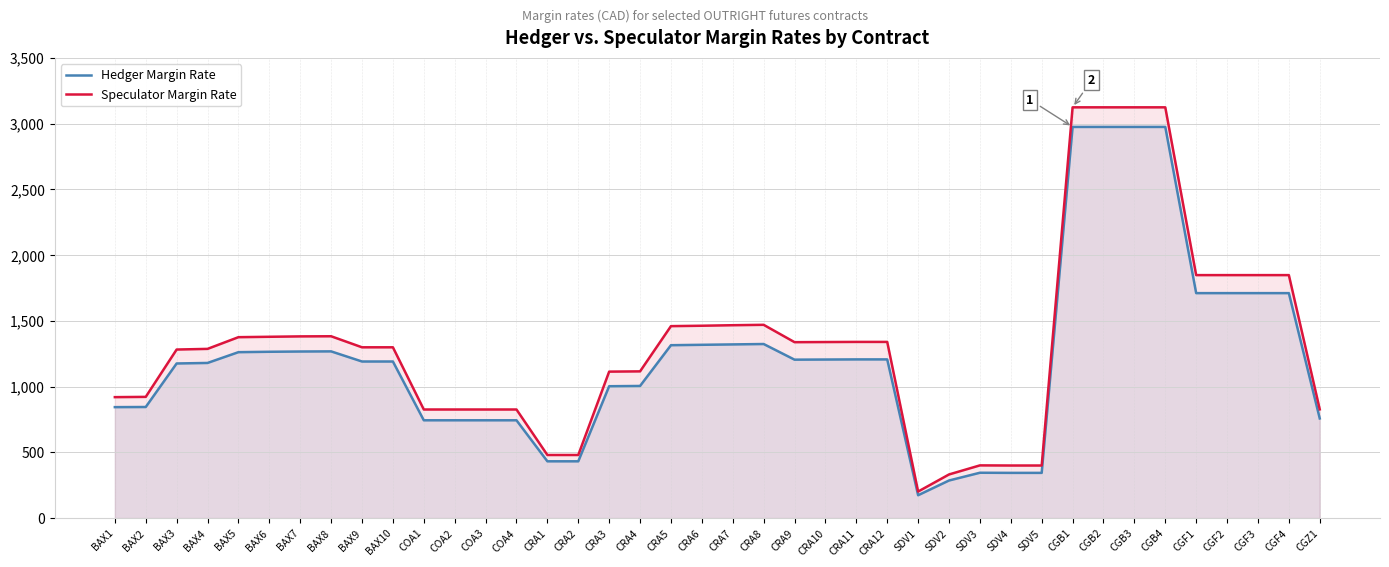

At how many categories does at least one series exceed 774?

33